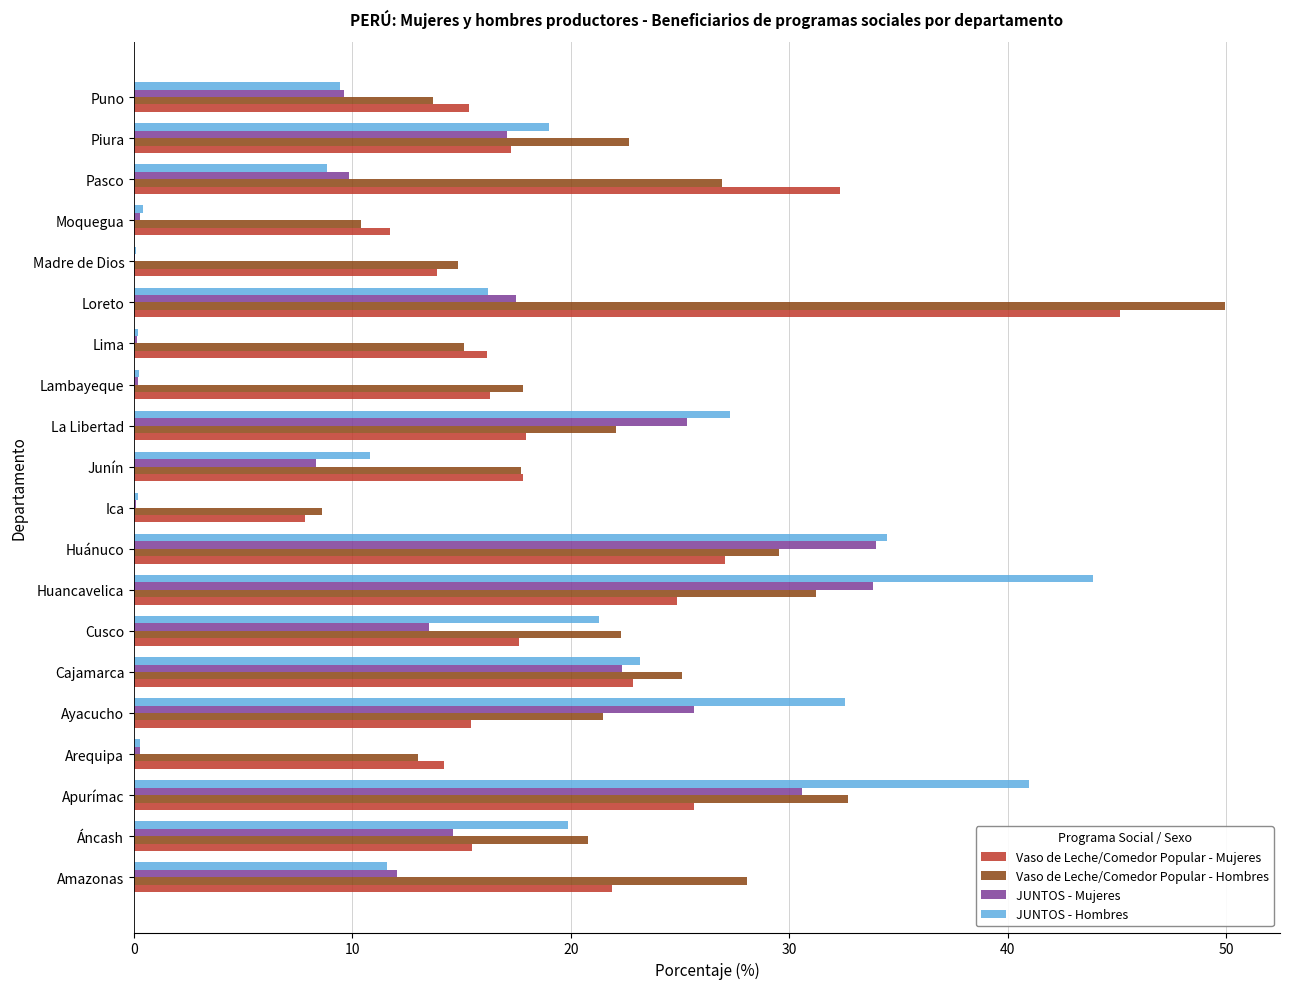

What are all the series names shown in the legend?

Vaso de Leche/Comedor Popular - Mujeres, Vaso de Leche/Comedor Popular - Hombres, JUNTOS - Mujeres, JUNTOS - Hombres